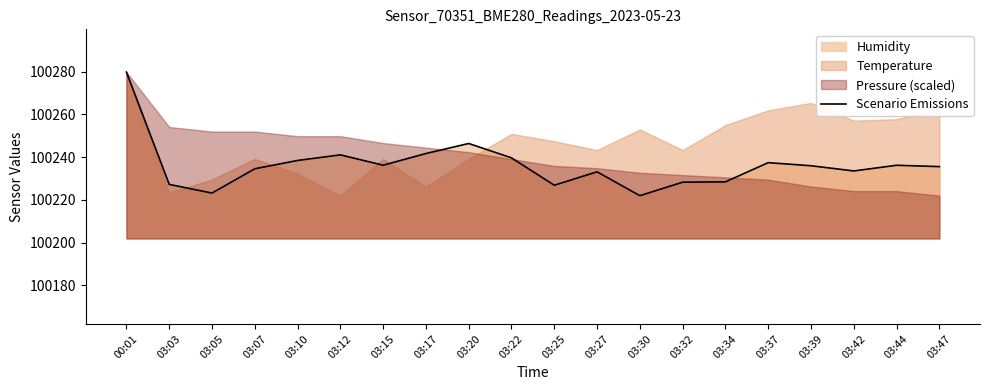

How many lines are shown in the chart?

1